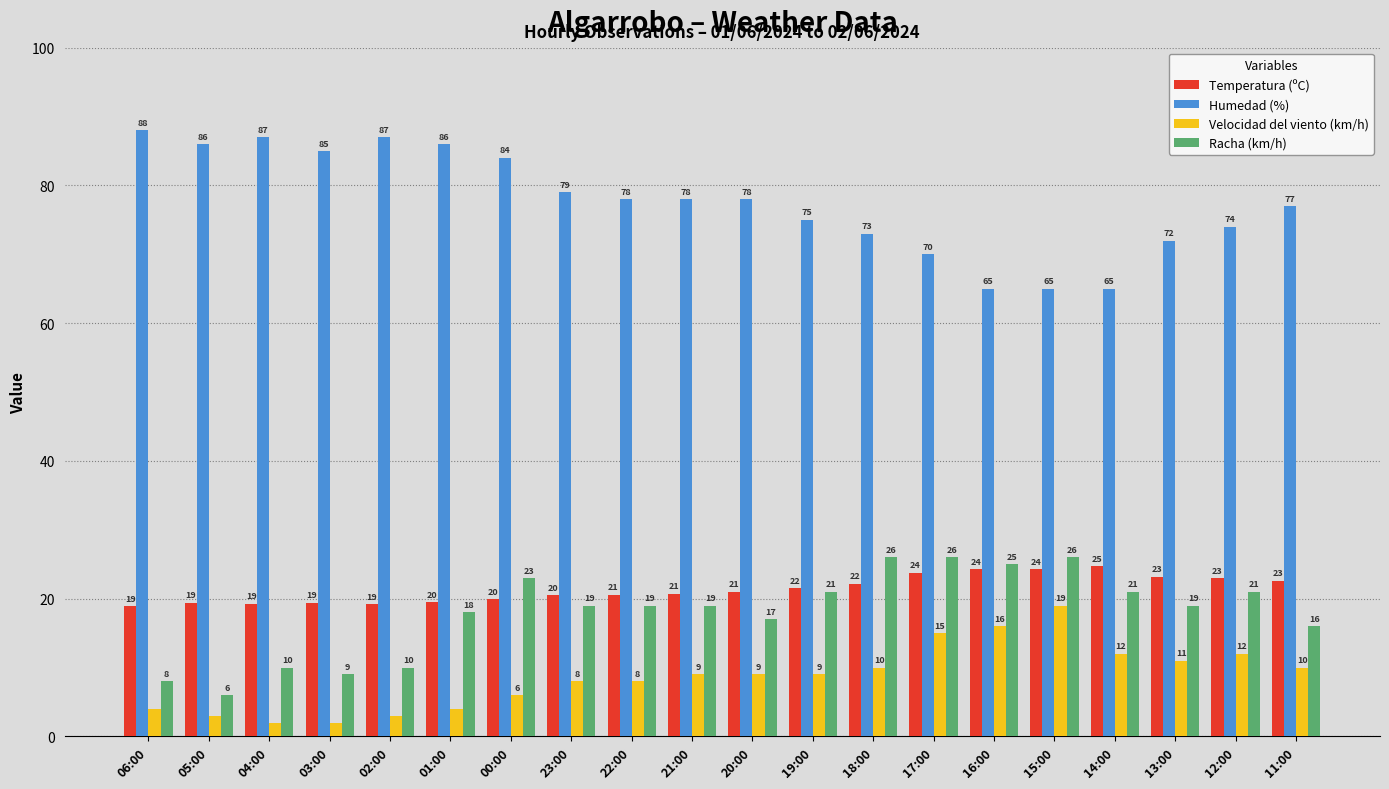

The Humedad (%) series shows 65.0 at 15:00. True or false?

True